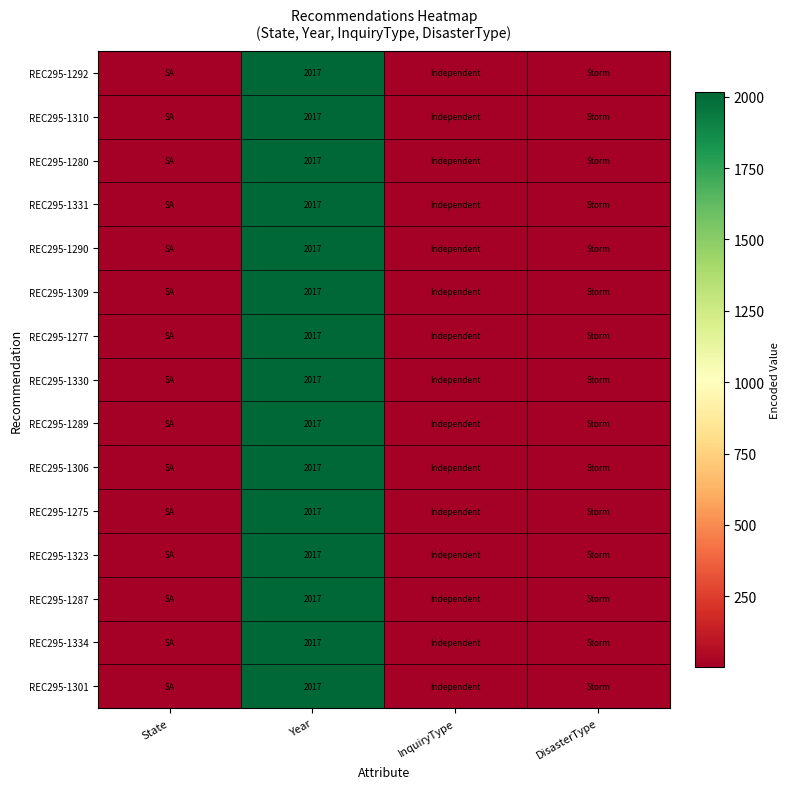

What is the total value across all series at Year?

30255